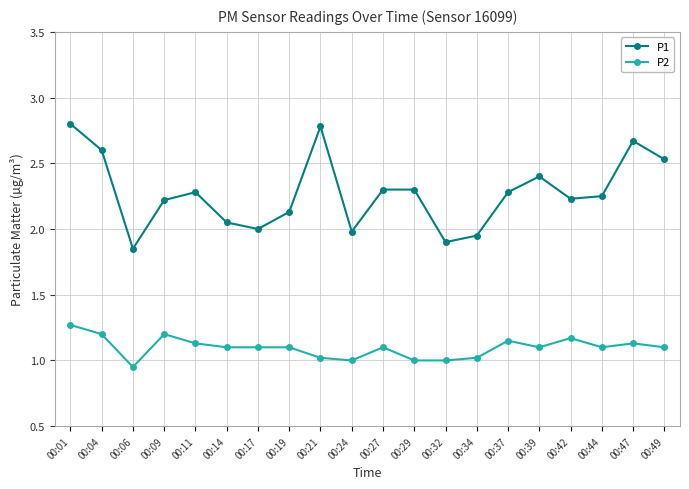

What is the value of the P2 point at the 12th from the left?

1.0